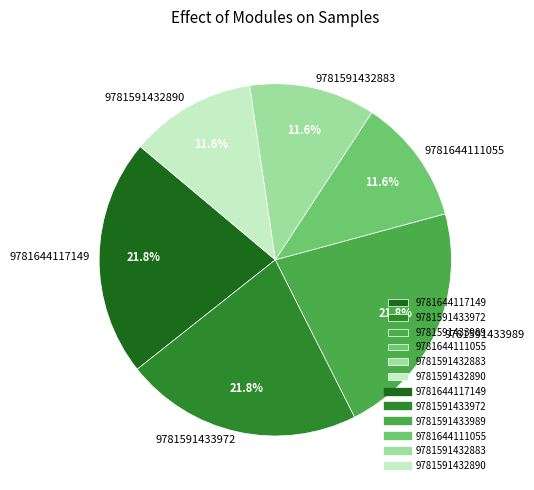

The 9781591432890 slice represents 12% of the pie. True or false?

True